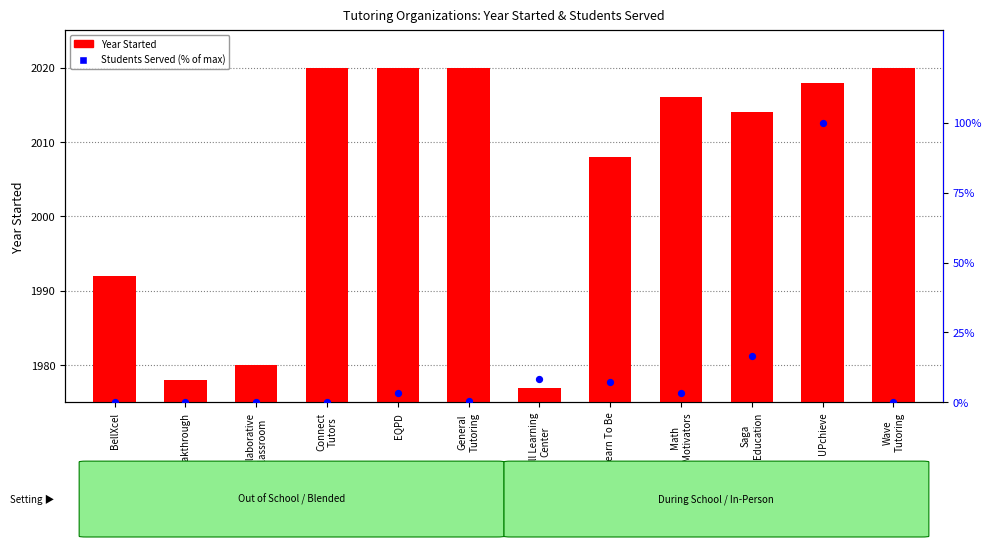

Which series has the widest spread of Y values?

Students Served (% of max)